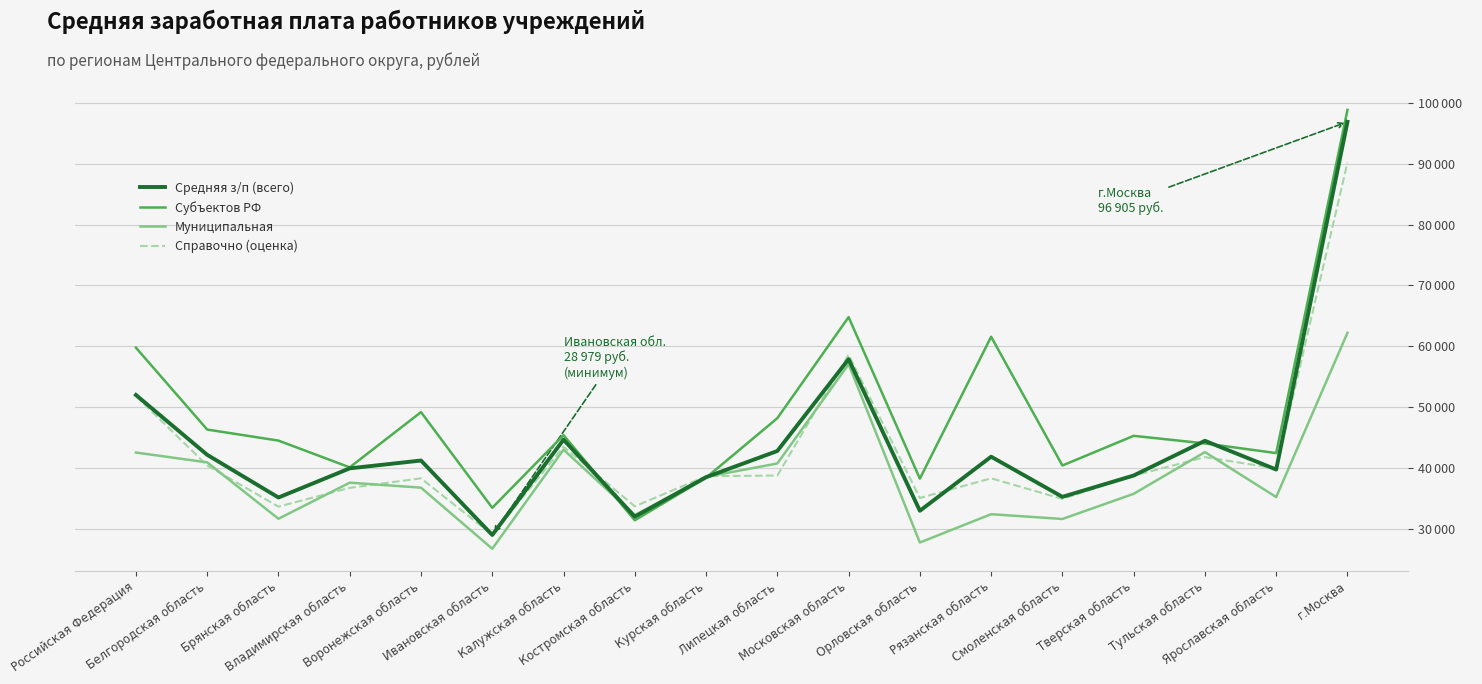

At which category is the sum across all series the highest?

г.Москва